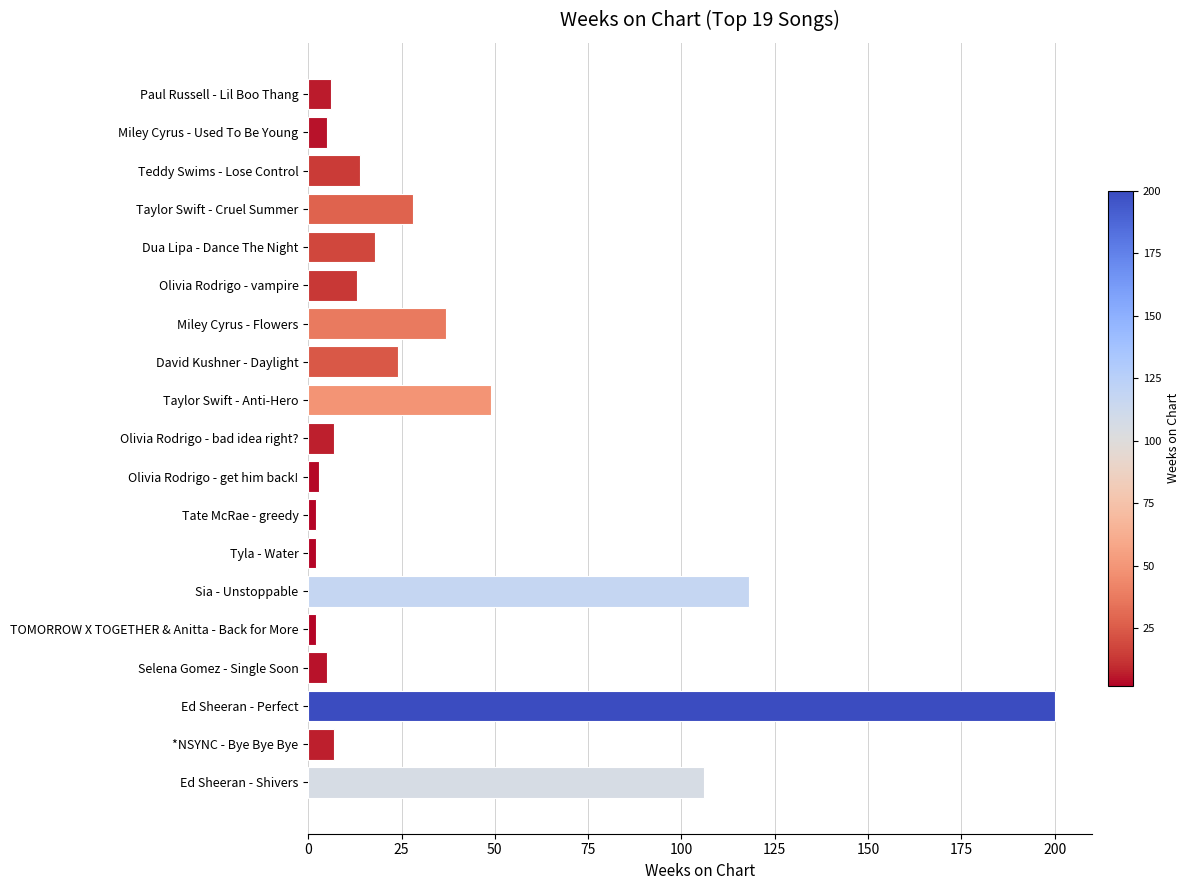

What is the ratio of the value at Selena Gomez - Single Soon to the value at *NSYNC - Bye Bye Bye?

0.7